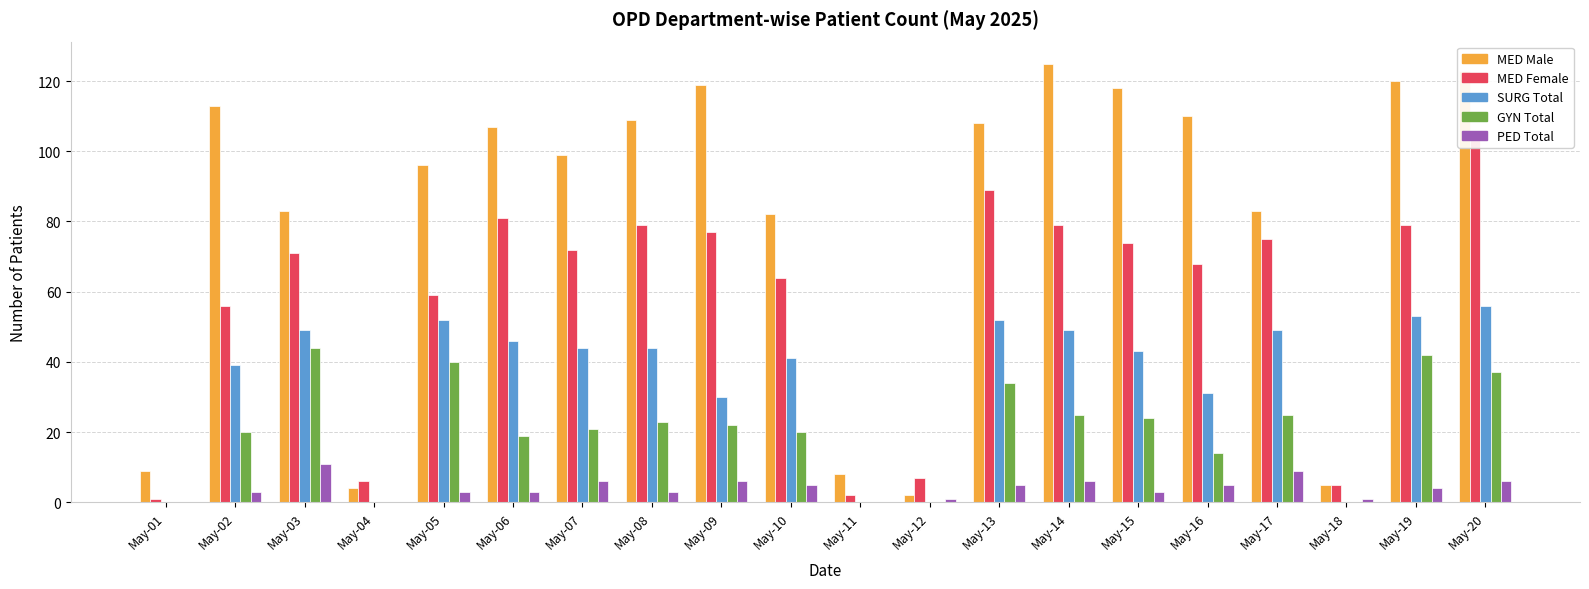

What is the value of the PED_Total bar at the 9th from the left?

6